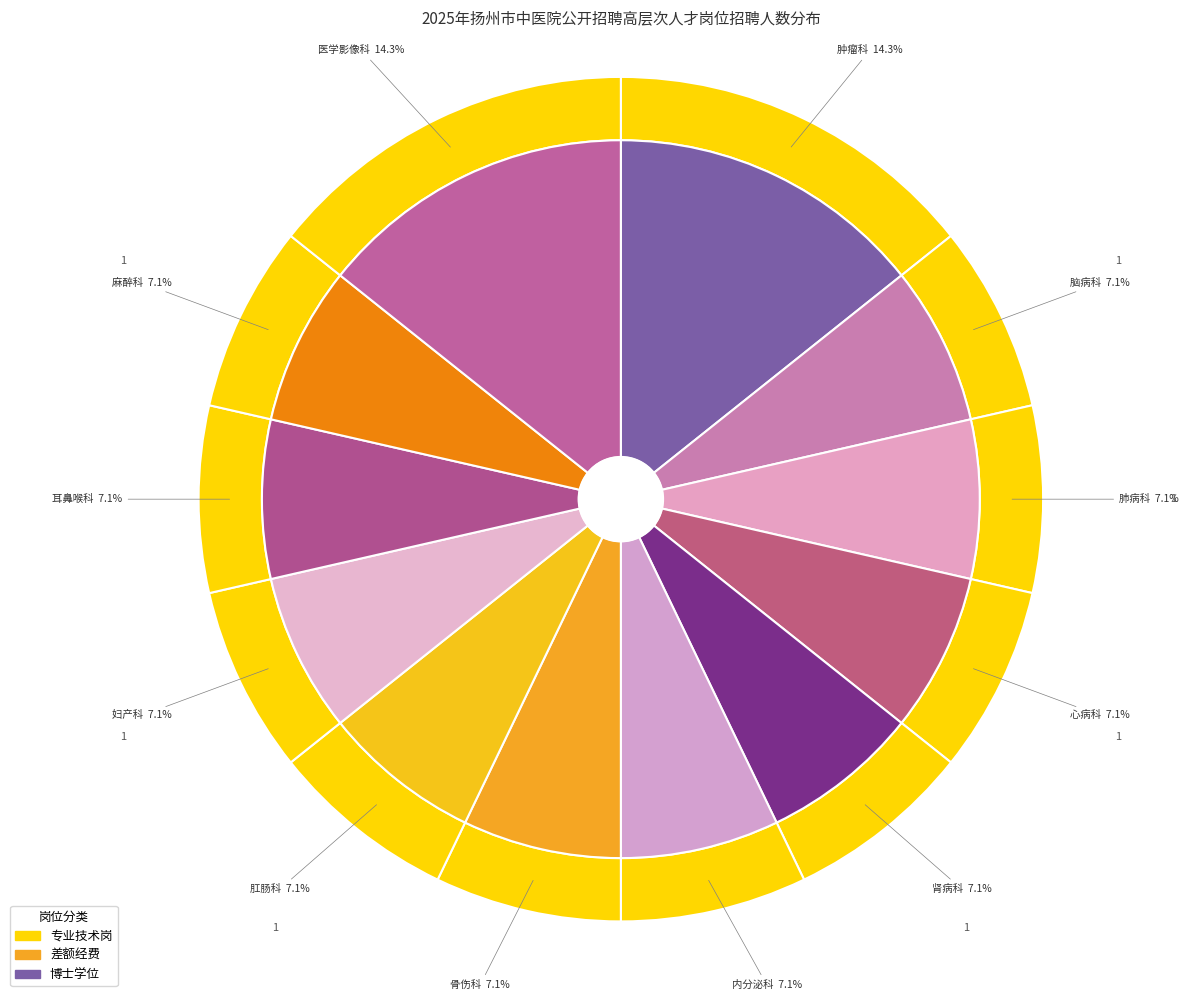

Is there a majority slice in this chart?

No